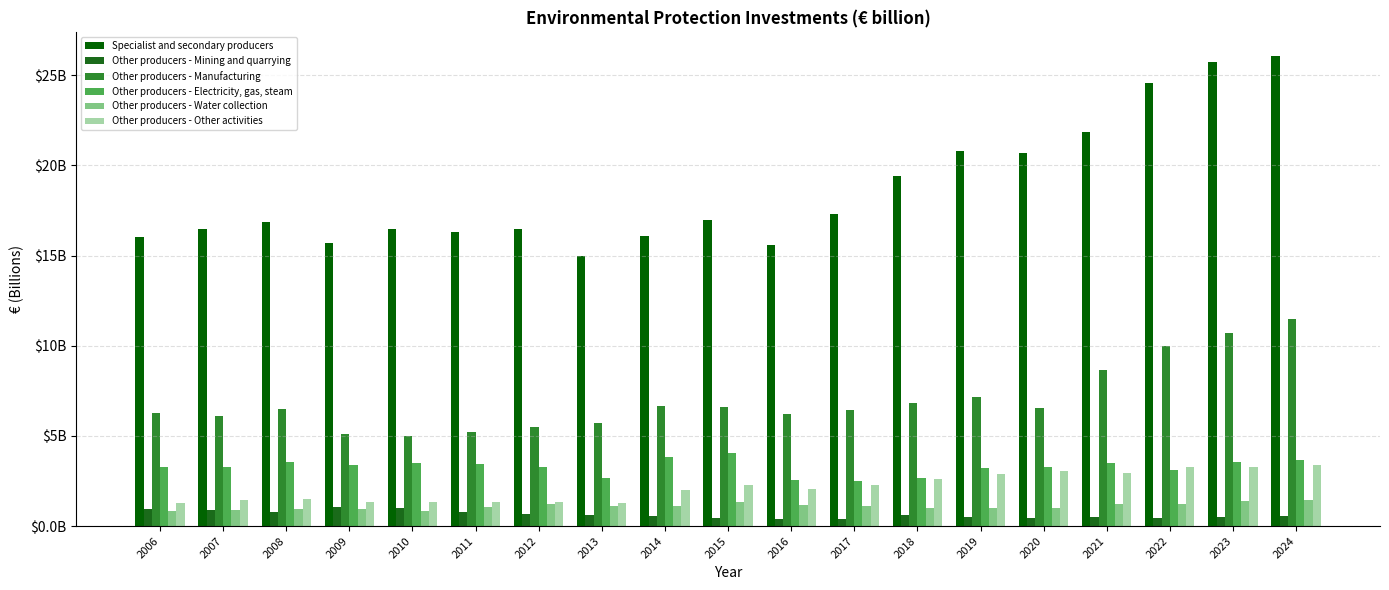

Reading right to left, list all the values displayed in this chart.

Specialist and secondary producers: 26.1	25.7	24.6	21.8	20.7	20.8	19.4	17.3	15.6	17.0	16.1	15.0	16.5	16.3	16.4	15.7	16.8	16.5	16.0
Other producers - Mining and quarrying: 0.6	0.5	0.4	0.5	0.5	0.5	0.6	0.4	0.4	0.5	0.5	0.6	0.6	0.8	1.0	1.1	0.8	0.9	0.9
Other producers - Manufacturing: 11.5	10.7	10.0	8.7	6.6	7.1	6.8	6.4	6.2	6.6	6.7	5.7	5.5	5.2	5.0	5.1	6.5	6.1	6.3
Other producers - Electricity, gas, steam: 3.7	3.5	3.1	3.5	3.3	3.2	2.7	2.5	2.5	4.1	3.8	2.7	3.3	3.5	3.5	3.4	3.5	3.3	3.3
Other producers - Water collection: 1.4	1.4	1.2	1.2	1.0	1.0	1.0	1.1	1.2	1.3	1.1	1.1	1.2	1.1	0.8	0.9	1.0	0.9	0.9
Other producers - Other activities: 3.4	3.3	3.3	2.9	3.1	2.9	2.6	2.3	2.1	2.3	2.0	1.3	1.3	1.3	1.3	1.4	1.5	1.4	1.3